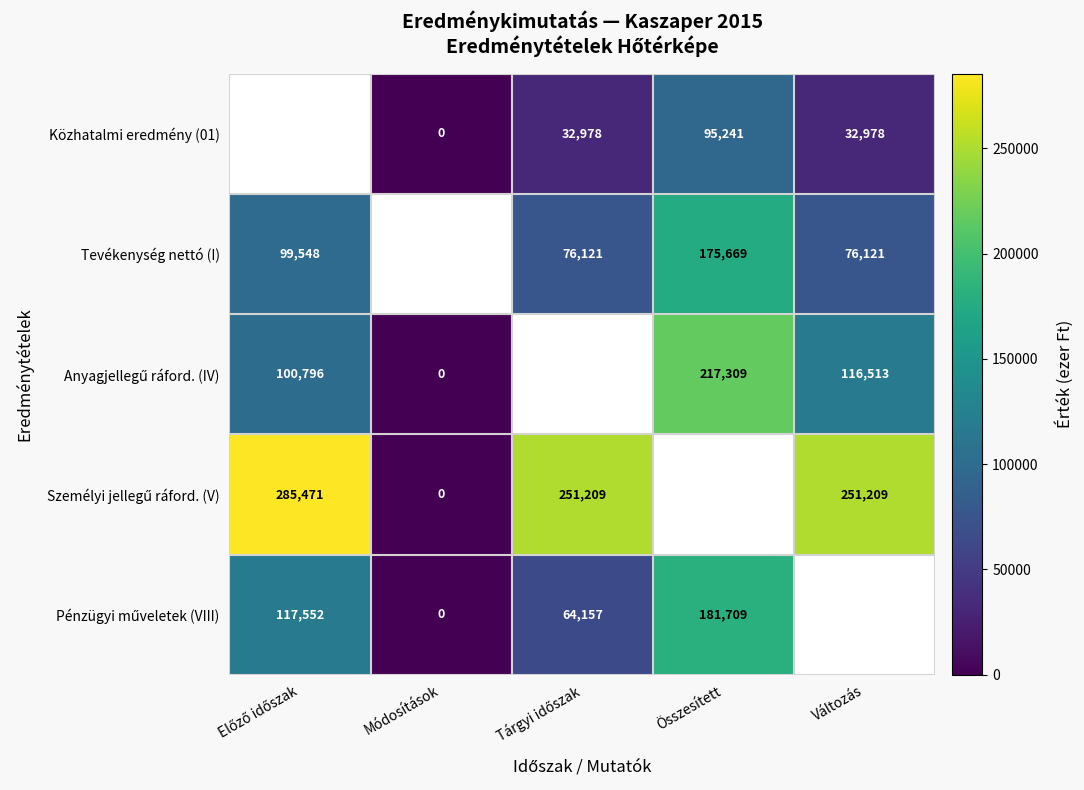

Between Tárgyi időszak and Összesített, which is larger?

Összesített